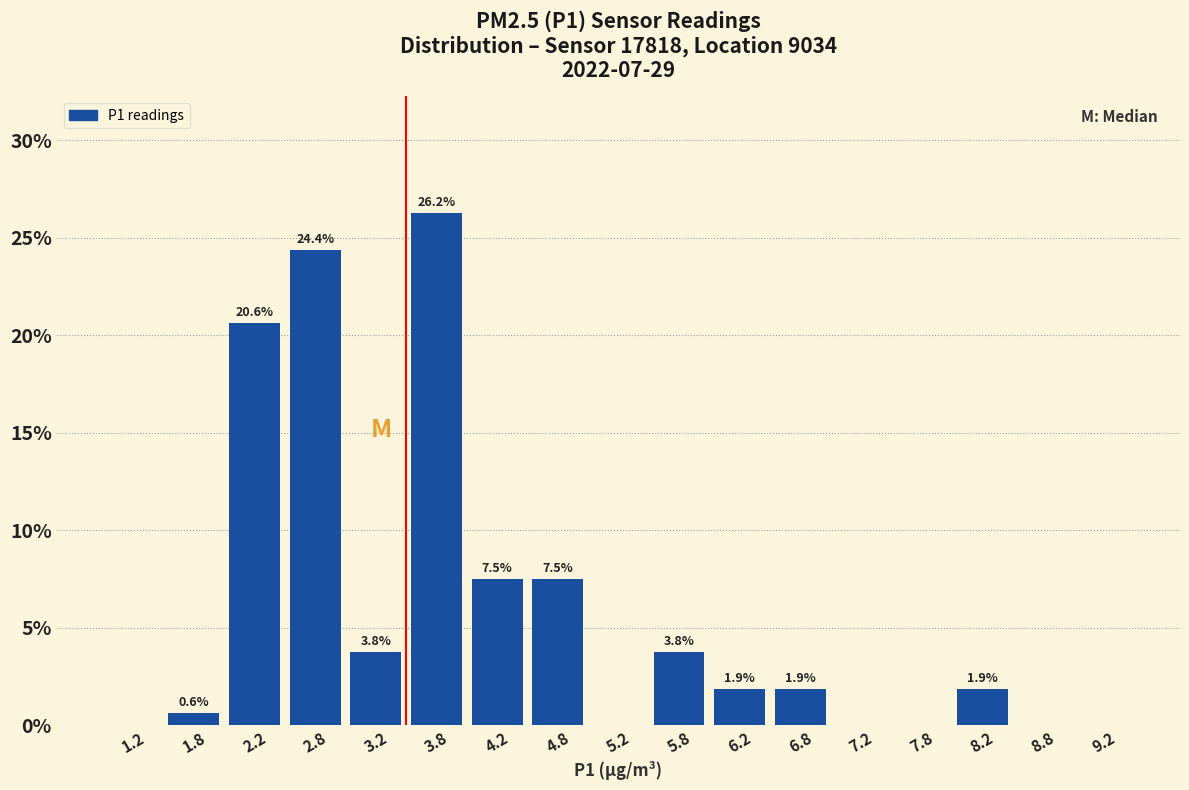

Over which range of the x-axis is the bar tallest?

3.5 to 4.0